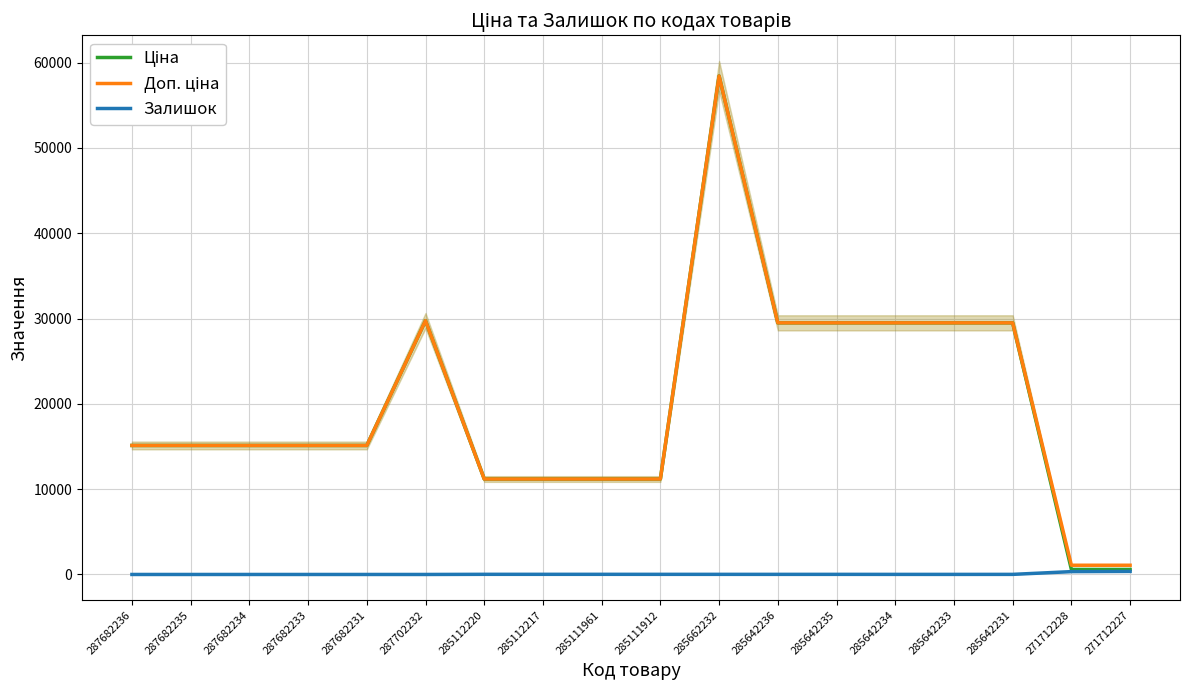

The value of Ціна at 285642231 is 29491.5. True or false?

True